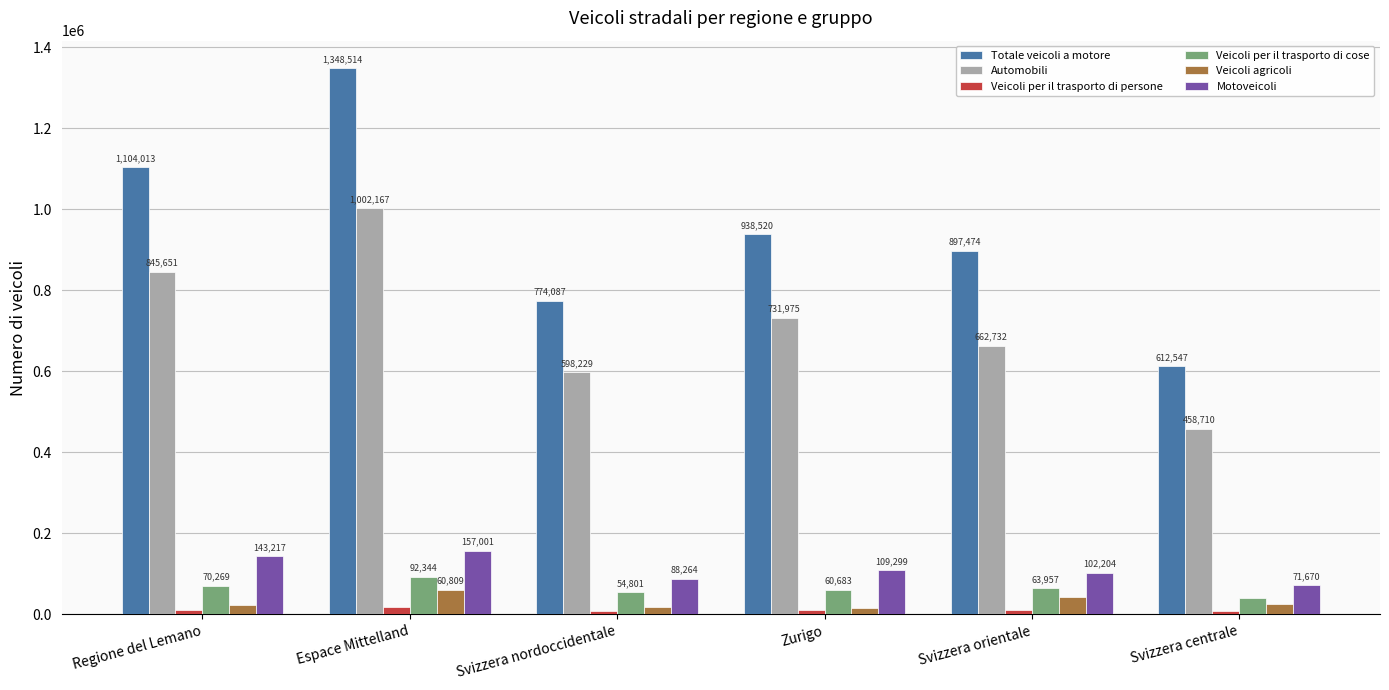

List the series in order of their peak value, highest first.

Totale veicoli a motore, Automobili, Motoveicoli, Veicoli per il trasporto di cose, Veicoli agricoli, Veicoli per il trasporto di persone